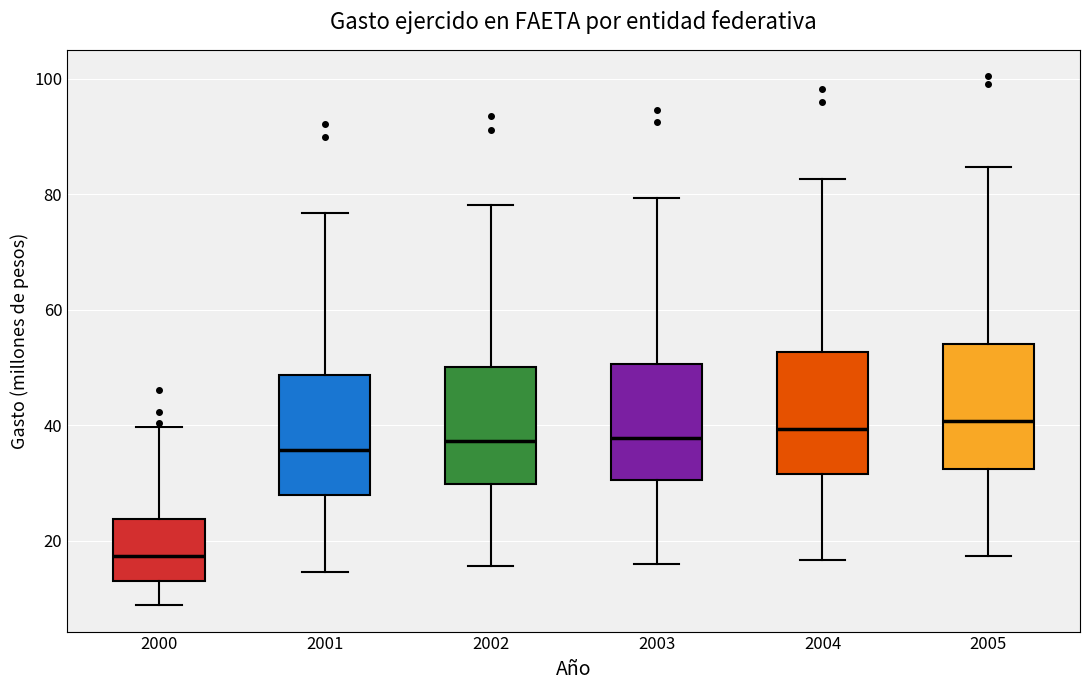

Which box's median line is the lowest?

2000